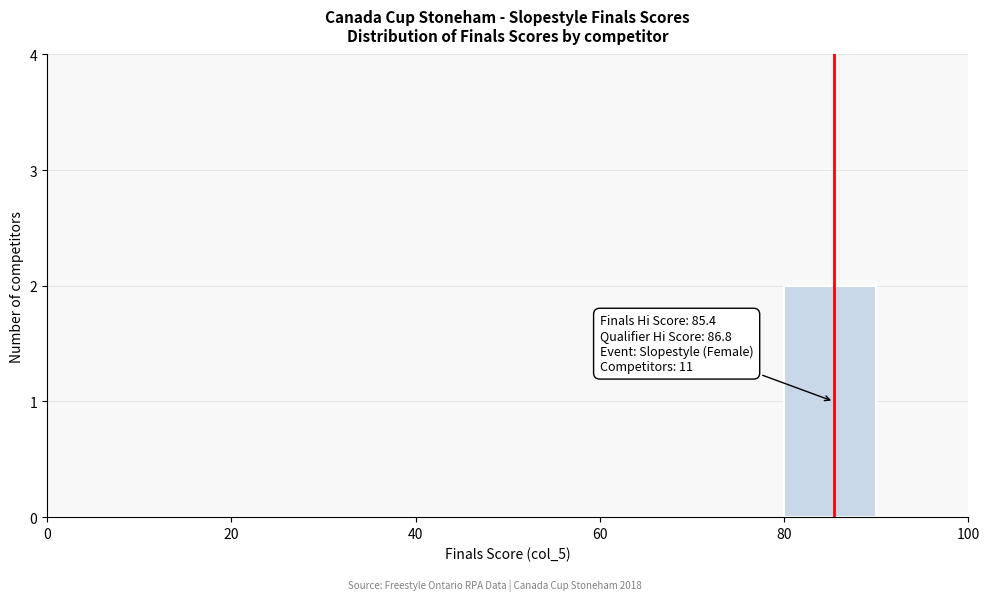

Over which range of the x-axis is the bar tallest?

80 to 90